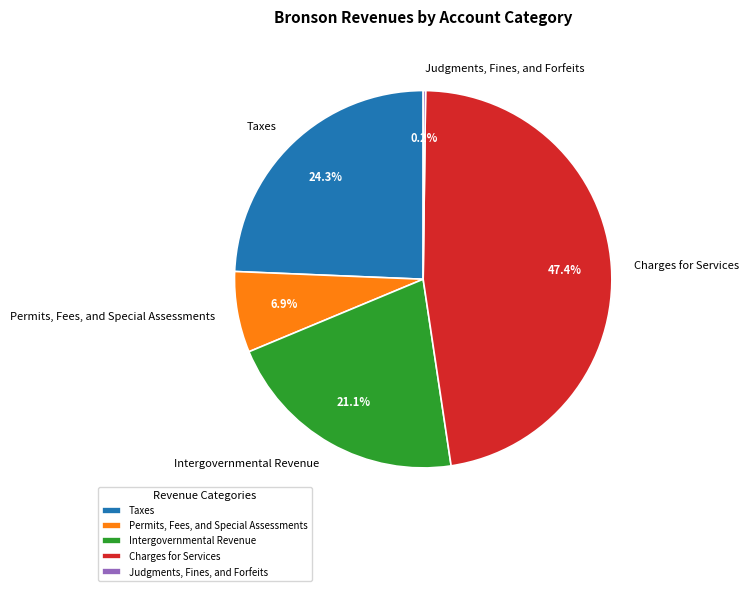

Between Permits, Fees, and Special Assessments and Charges for Services, which is larger?

Charges for Services